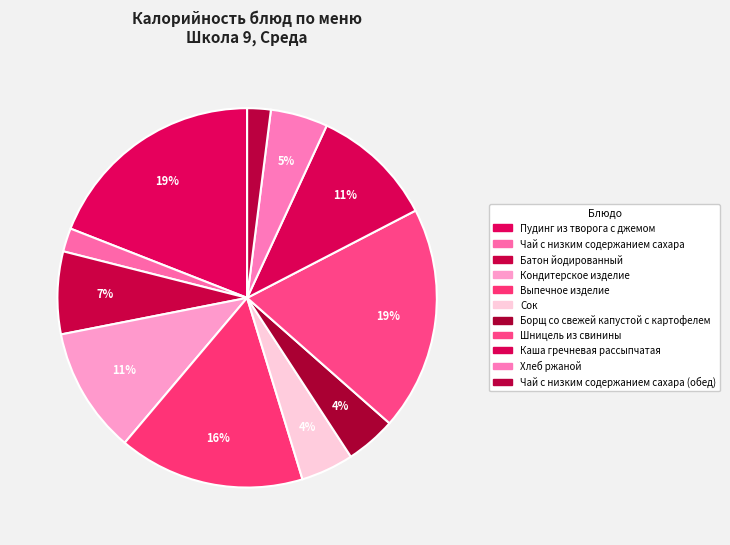

Which category has the smallest portion of the pie?

Чай с низким содержанием сахара